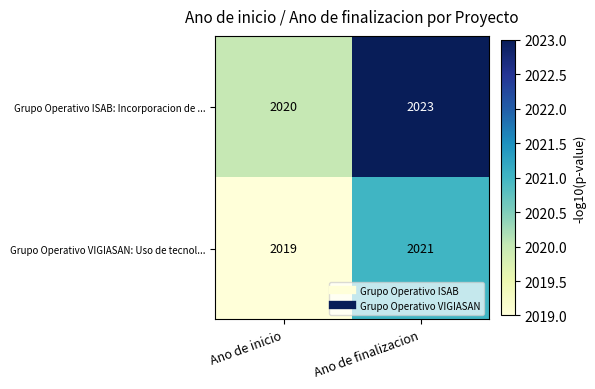

What is the minimum value shown in the chart?

2019